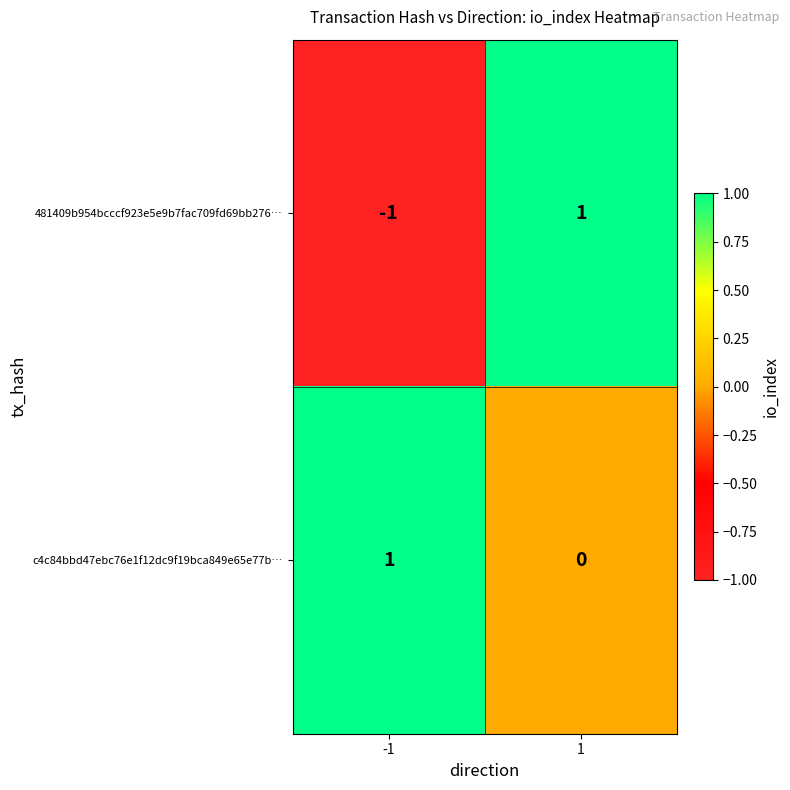

How many data points does each series have?

2